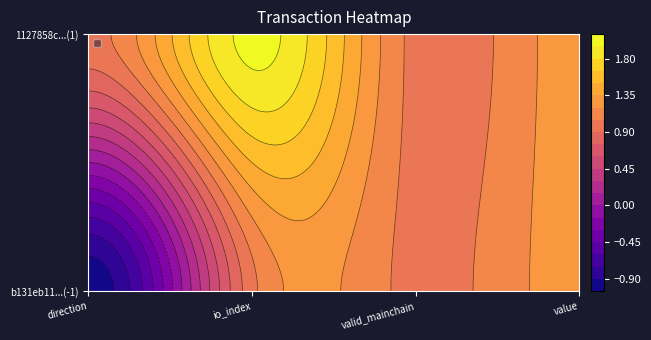

True or false: 1127858c2f0d1da83cda6b62e1f513a68528269 has a value of 1.0 at 0.

True